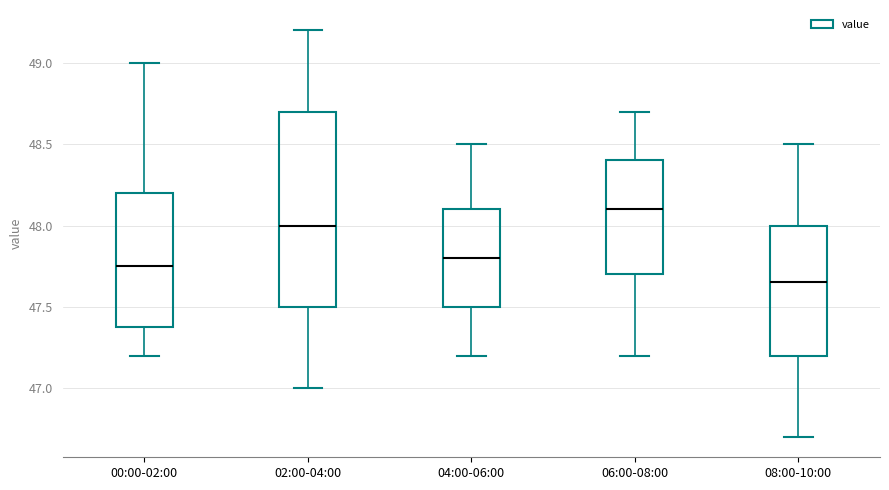

Where does the lower whisker of the box for 00:00-02:00 end on the y-axis? The values are not printed on the chart, so give them approximately, as read against the axis.

47.20